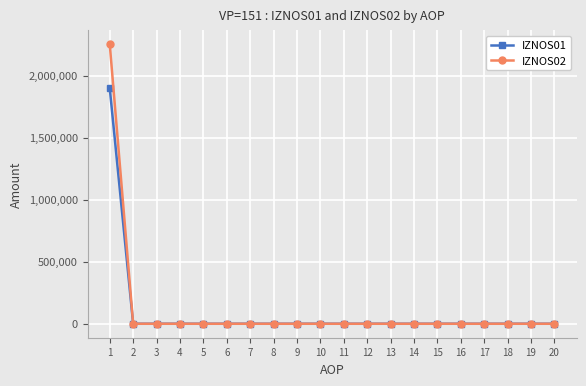

Does the chart display data point markers on the line(s)?

Yes